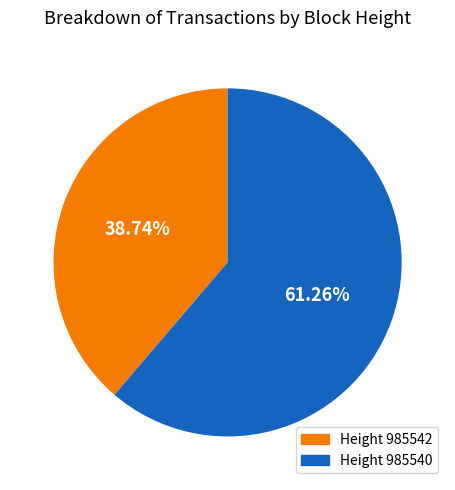

Is there any slice that represents more than half of the pie?

Yes